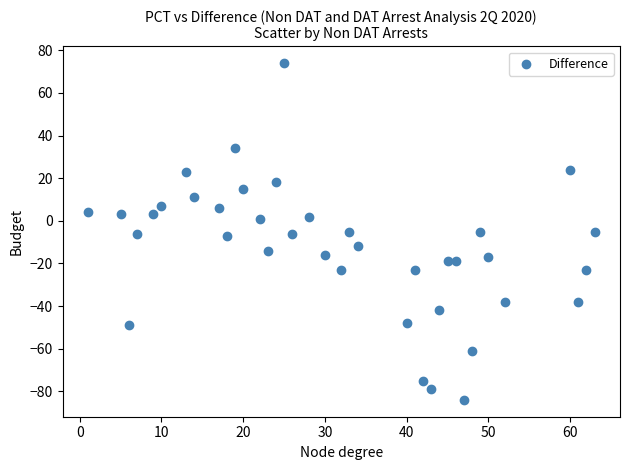

What is the range of X values (max minus min)?

62